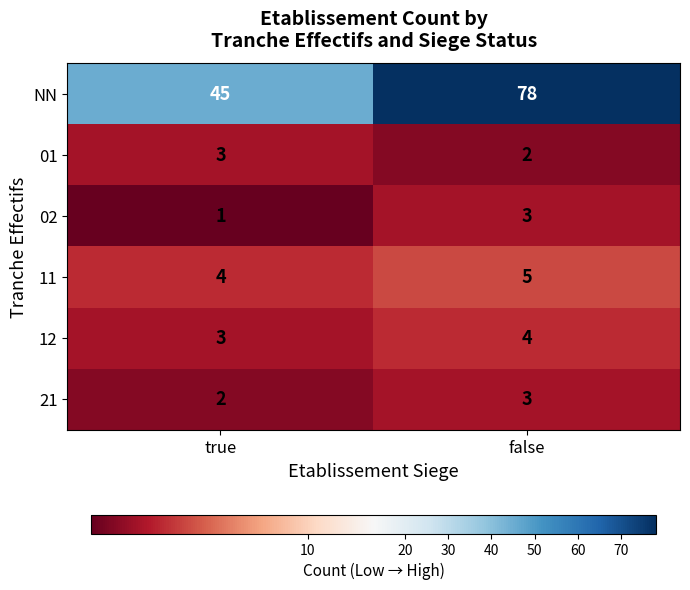

How many series are shown in this chart?

6